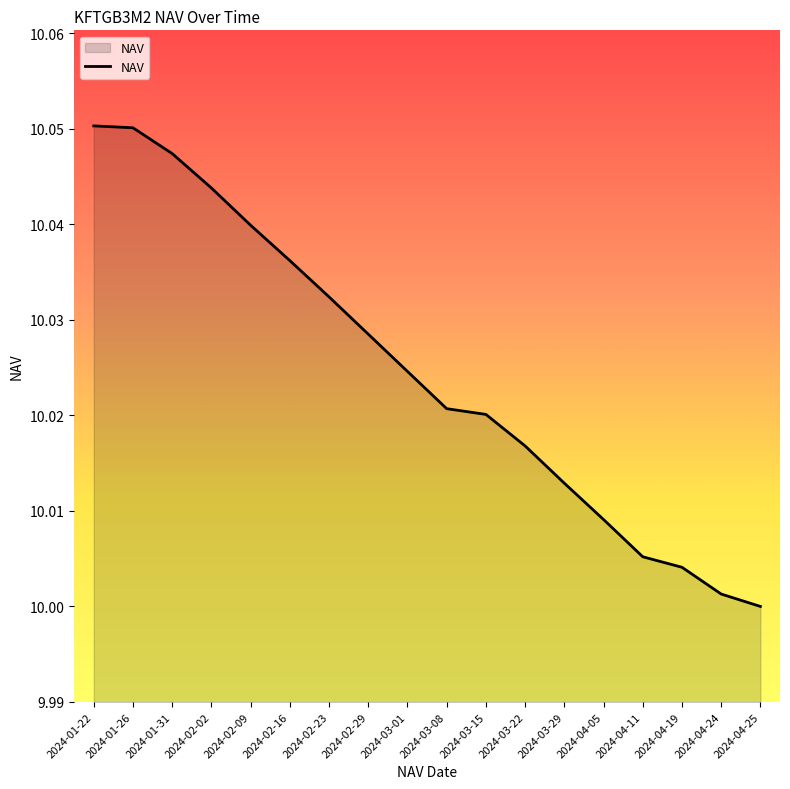

Between 2024-03-22 and 2024-03-15, which is larger?

2024-03-15